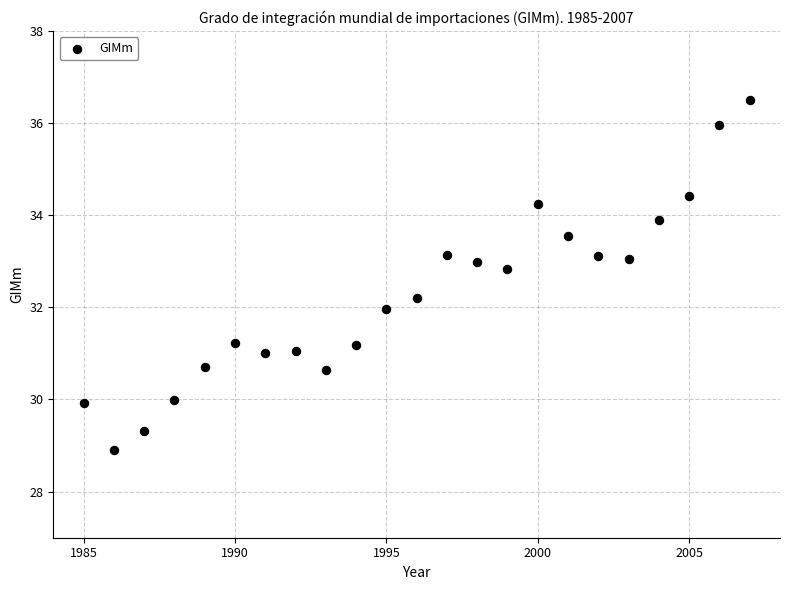

What is the range of Y values (max minus min)?

7.6